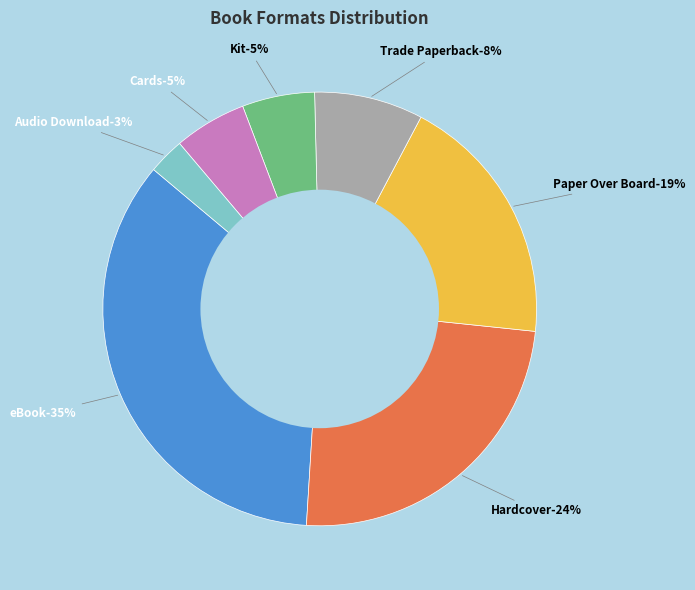

Does Audio Download represent more than half of the total?

No